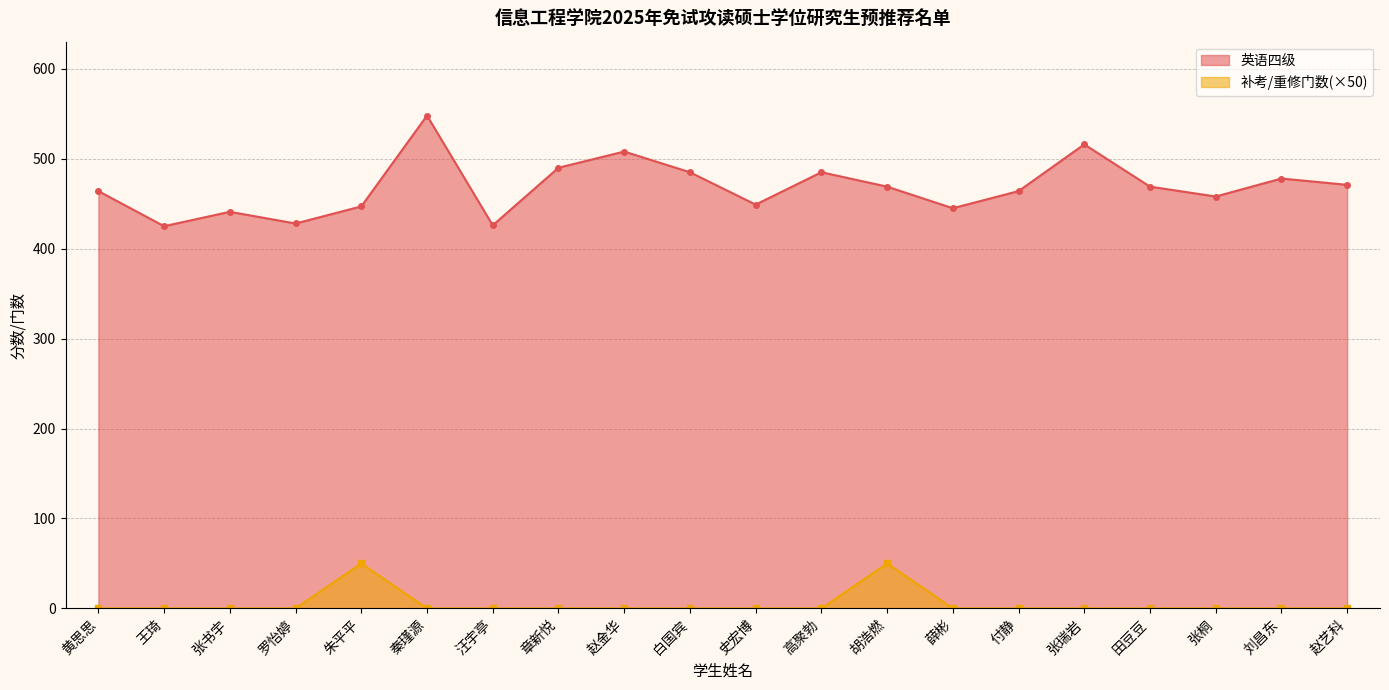

Reading left to right, what are all the values shown in this chart?

英语四级: 464	425	441	428	447	548	426	490	508	485	449	485	469	445	464	516	469	458	478	471
补考/重修门数: 0	0	0	0	50	0	0	0	0	0	0	0	50	0	0	0	0	0	0	0